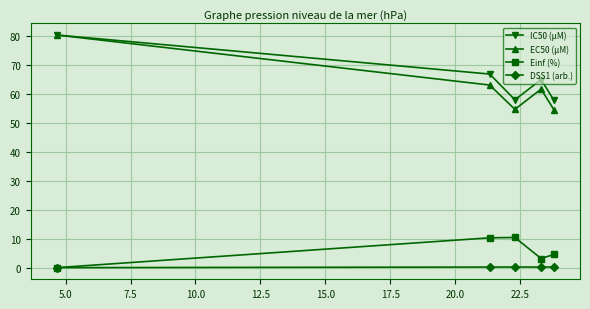

True or false: EC50 (µM) and DSS1 (arb.) intersect in this chart.

False